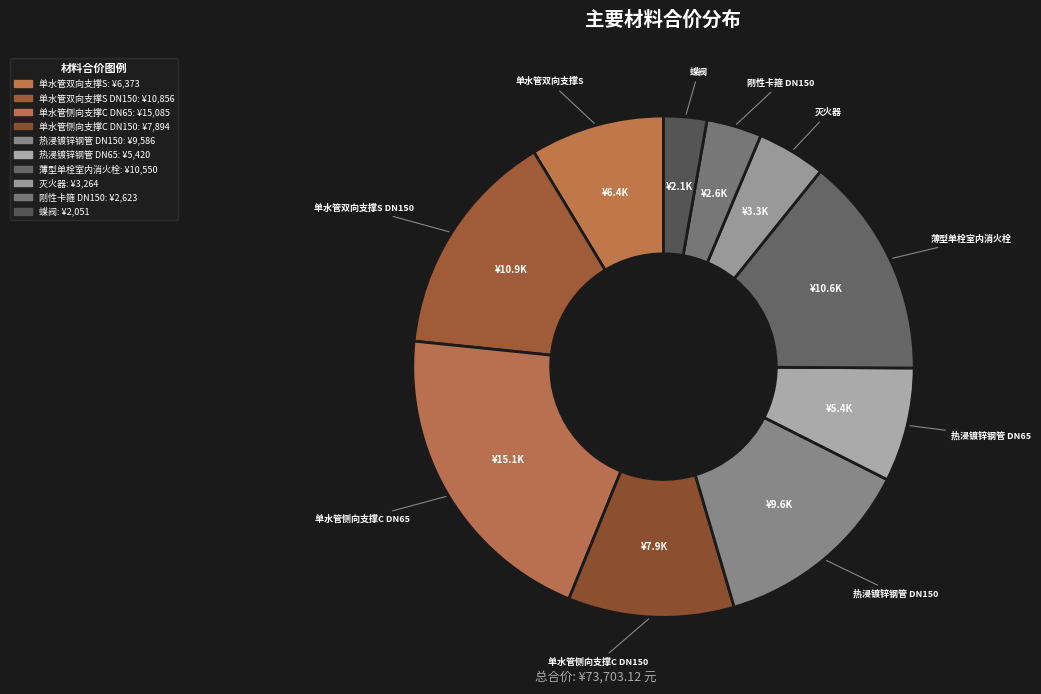

Which slice is the smallest?

蝶阀